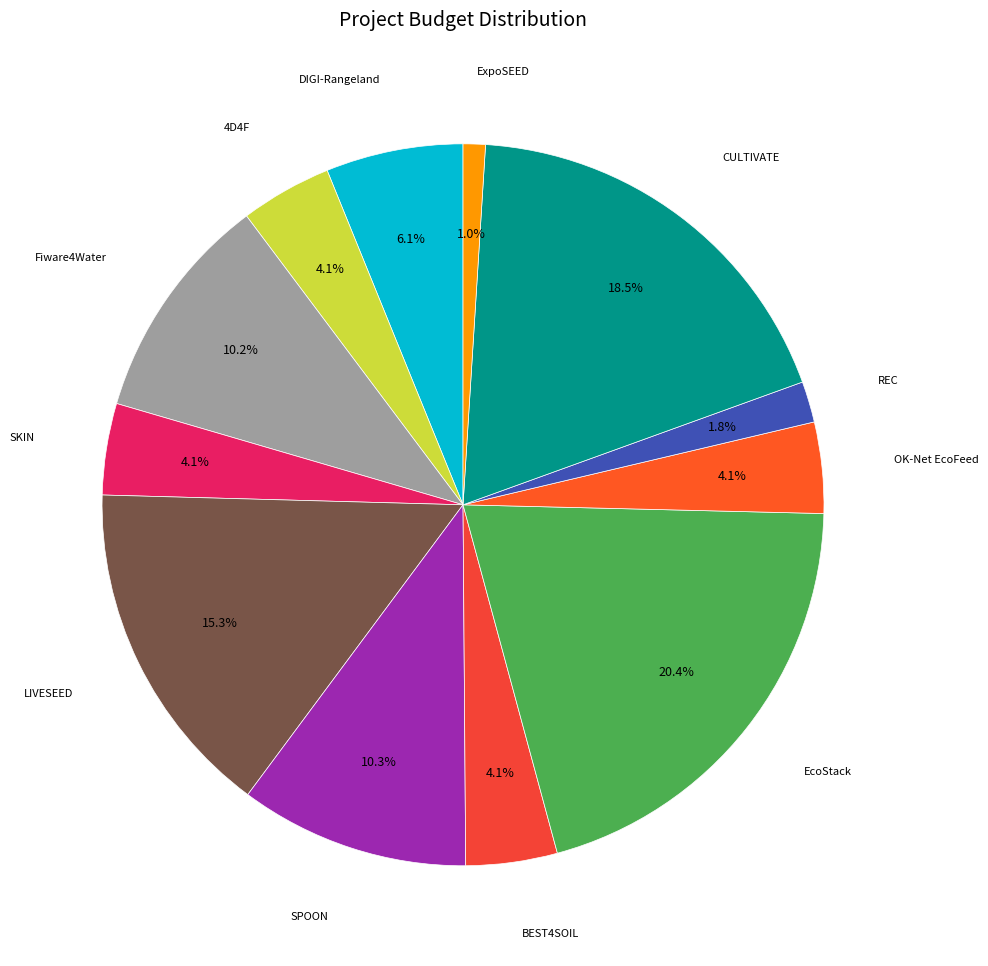

Rank the categories by value from lowest to highest.

ExpoSEED, REC, OK-Net EcoFeed, BEST4SOIL, 4D4F, SKIN, DIGI-Rangeland, Fiware4Water, SPOON, LIVESEED, CULTIVATE, EcoStack